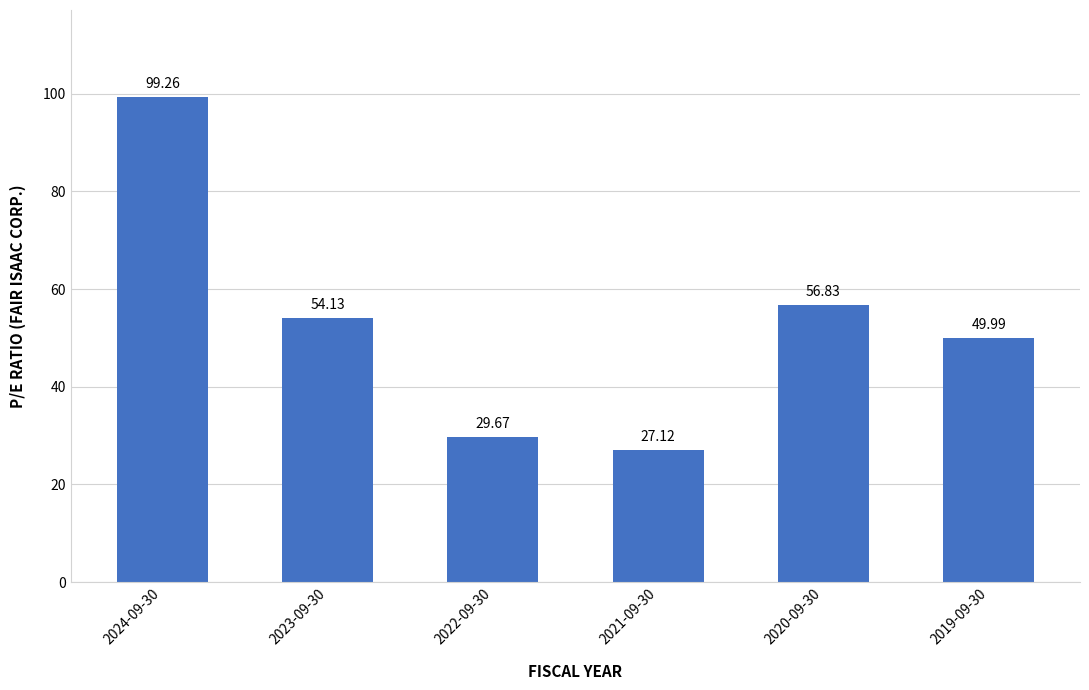

Which label corresponds to the smallest value in the chart?

2021-09-30